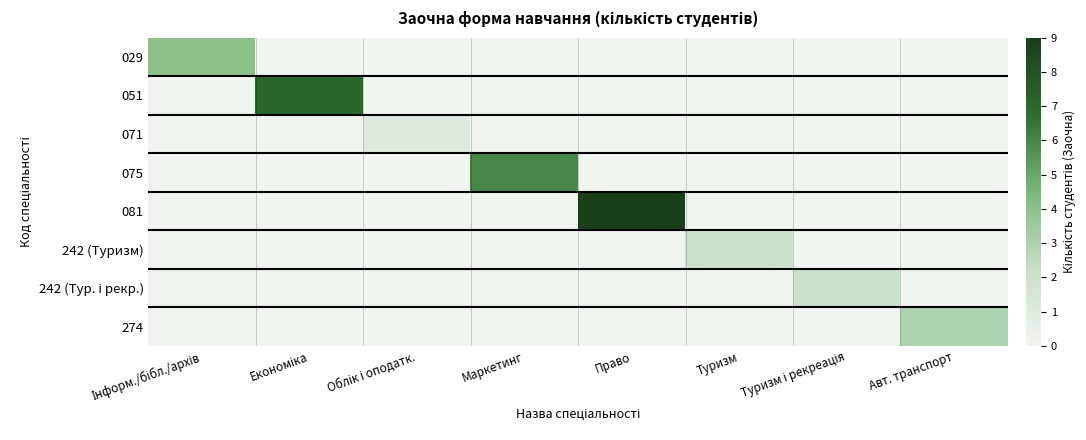

Rank the series by their maximum value, from lowest to highest.

071, 242 (Туризм), 242 (Тур. і рекр.), 274, 029, 075, 051, 081